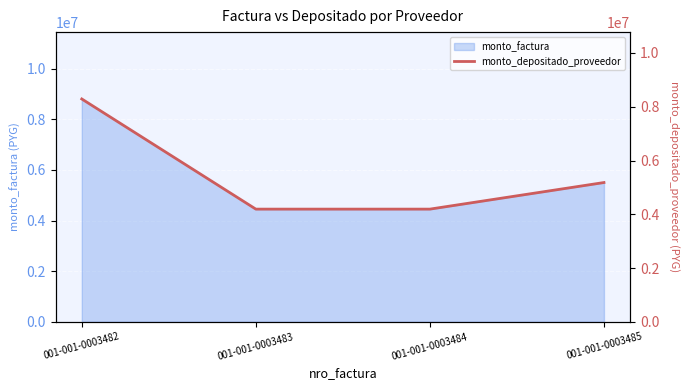

Does the chart display data point markers on the line(s)?

No